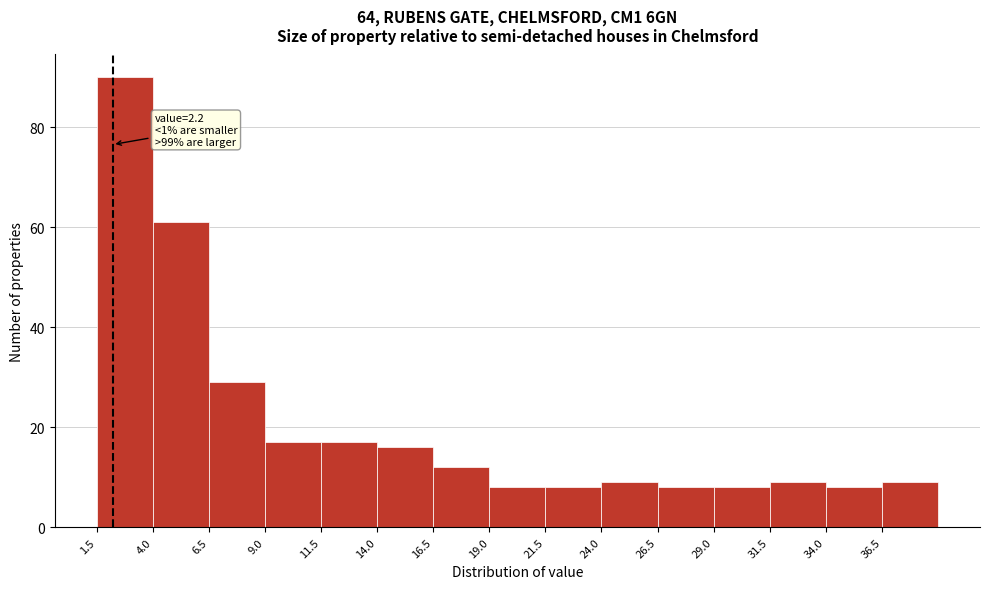

Which range on the x-axis has the tallest bar?

1.5 to 4.0